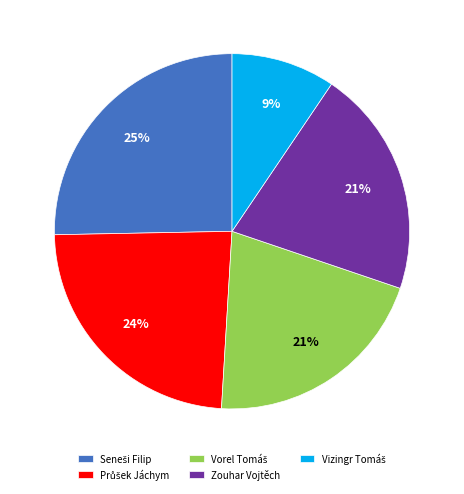

To the nearest percent, what is the difference between the largest and smallest slice percentages?

16%